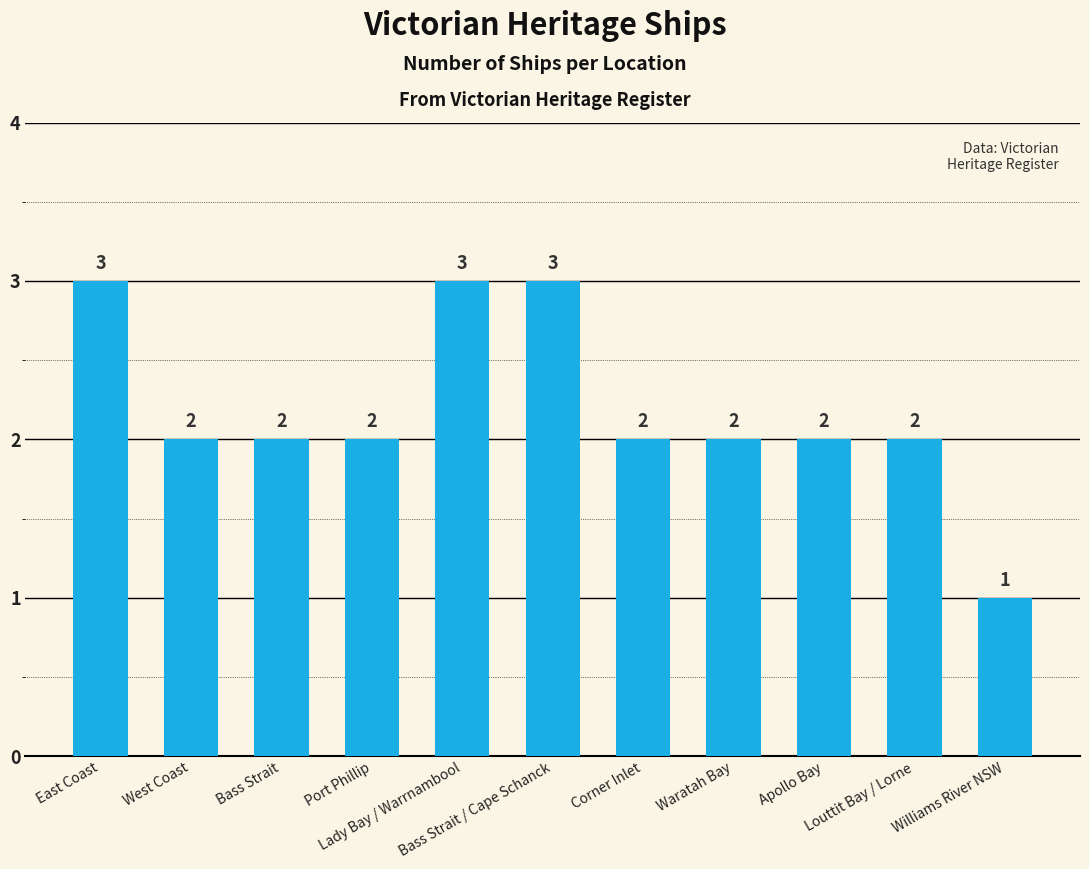

What is the value of the 7th bar from the left?

2